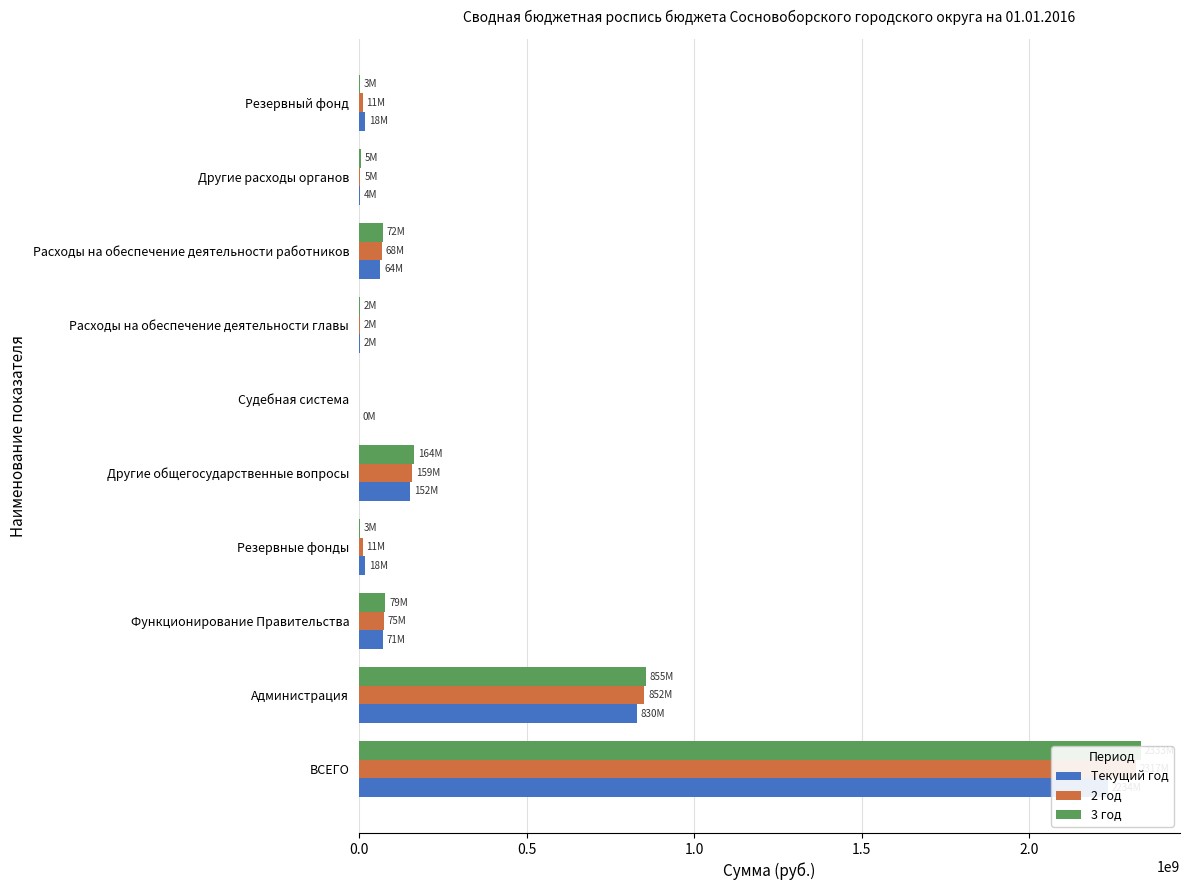

Which series has the widest spread of values?

3 год